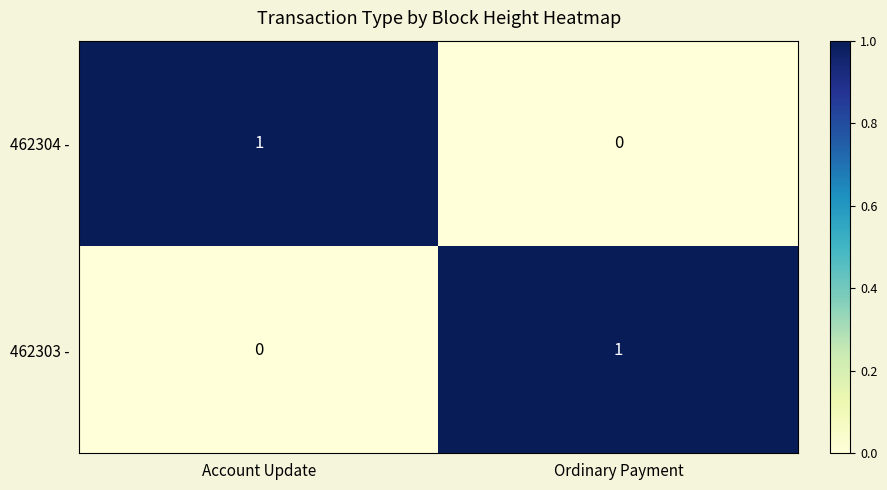

Which category has the highest value in the 462303 - series?

Ordinary Payment